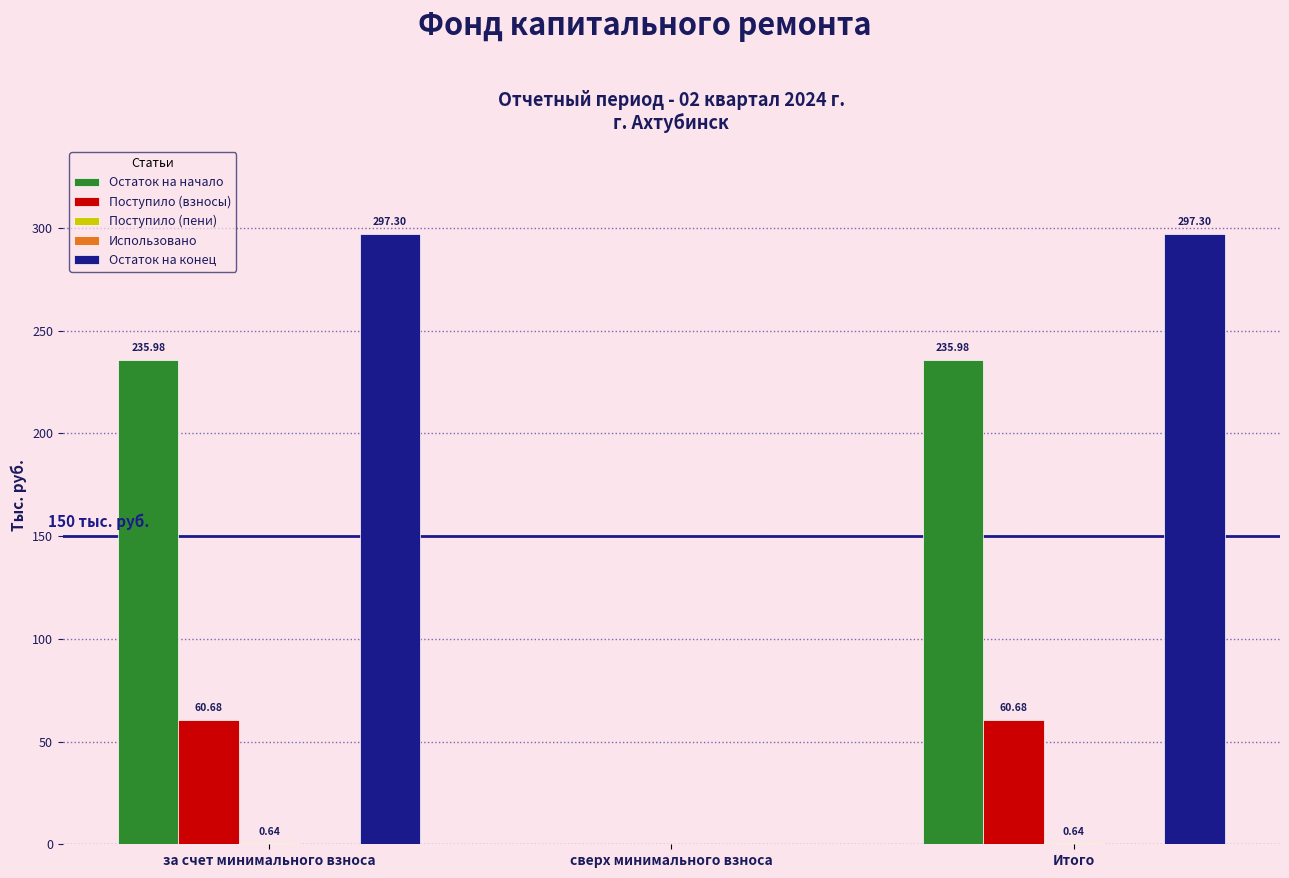

How many categories are shown in the chart?

3